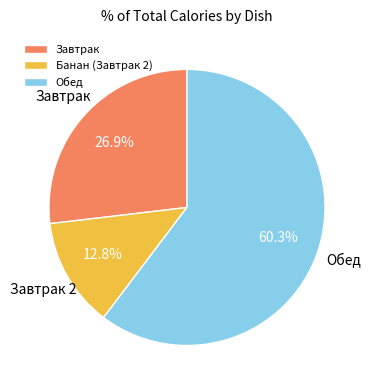

What is the ratio of the value at Банан (Завтрак 2) to the value at Завтрак?

0.5